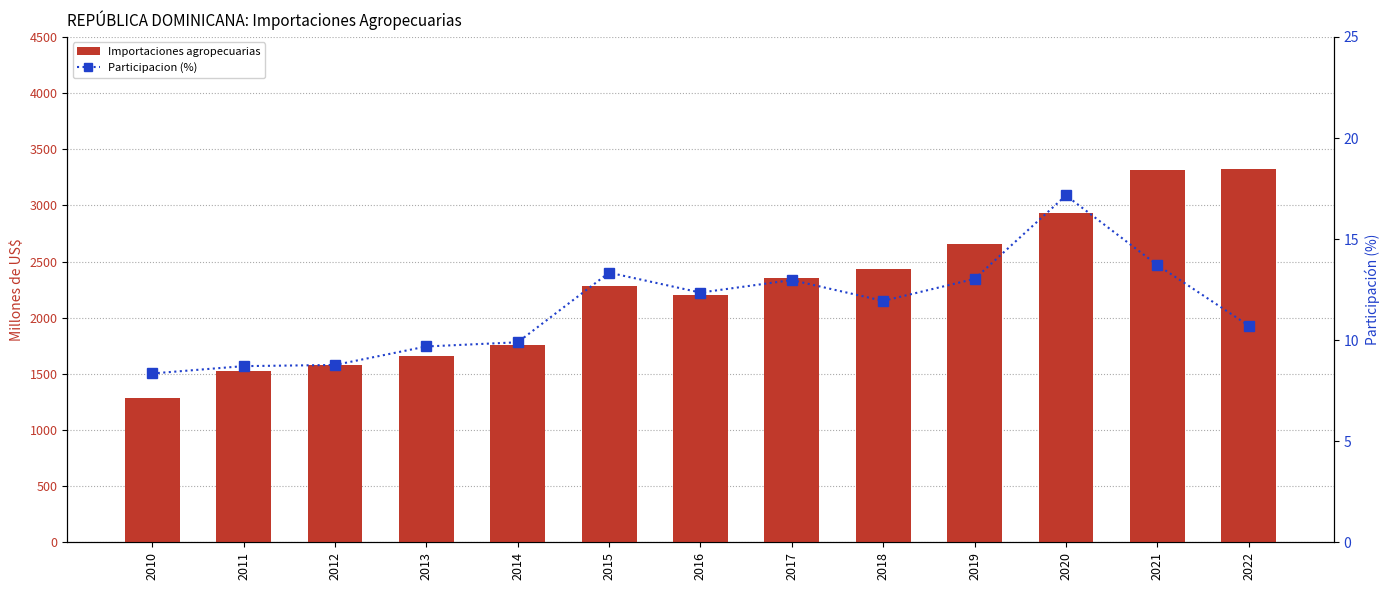

Which series has the largest total across all categories?

Importaciones agropecuarias